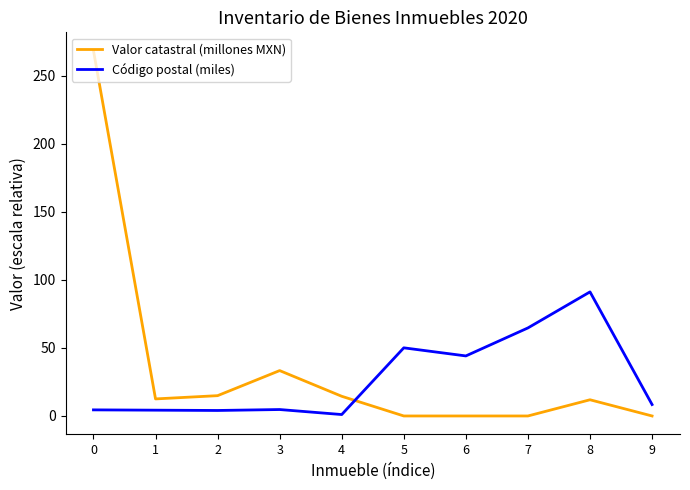

Between 5 and 6, which series saw the biggest shift?

Código postal (miles)